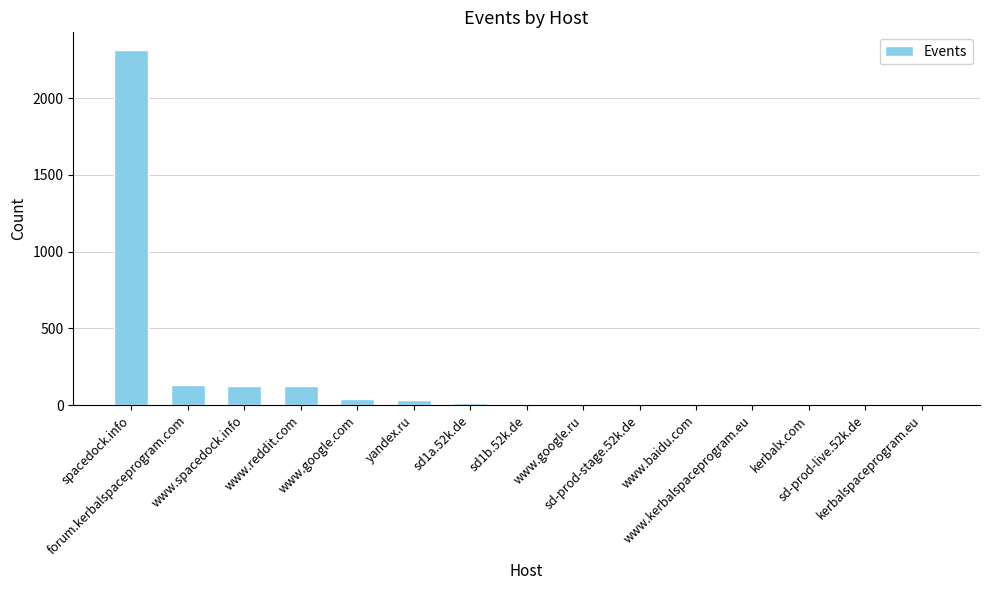

Count the number of data series in this chart.

1